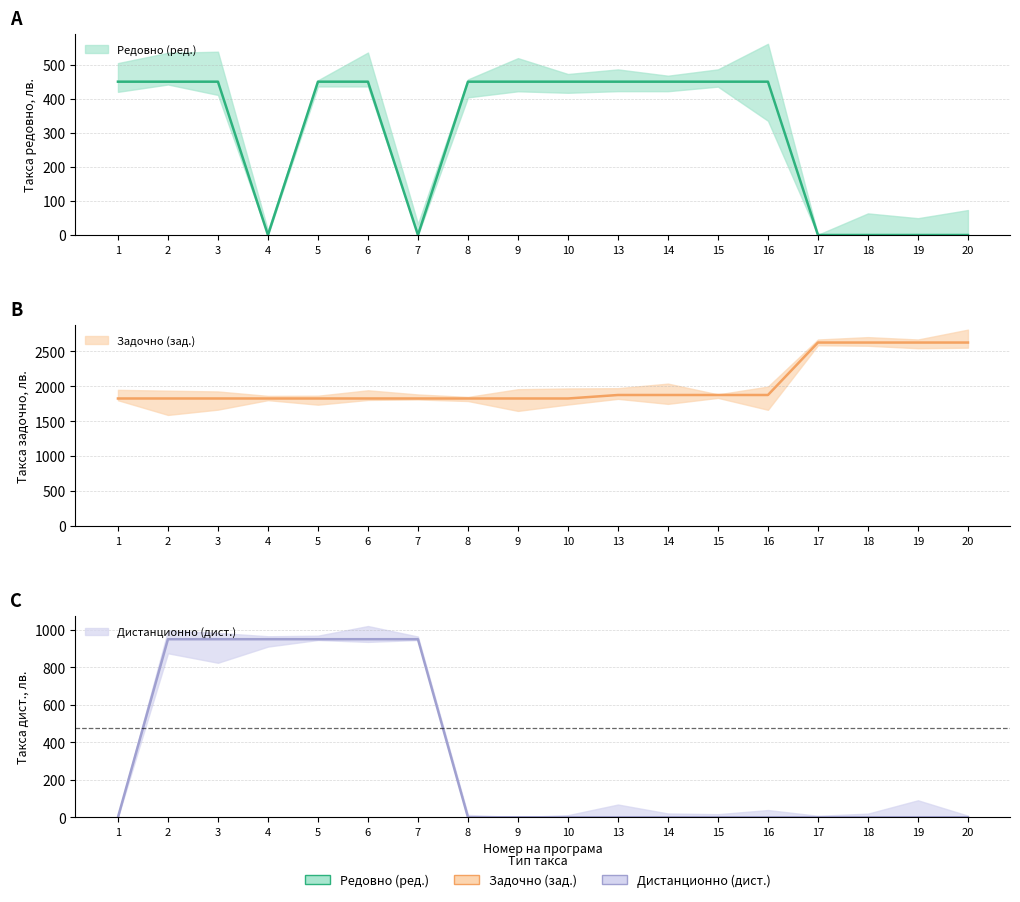

How many distinct data groups are displayed?

3